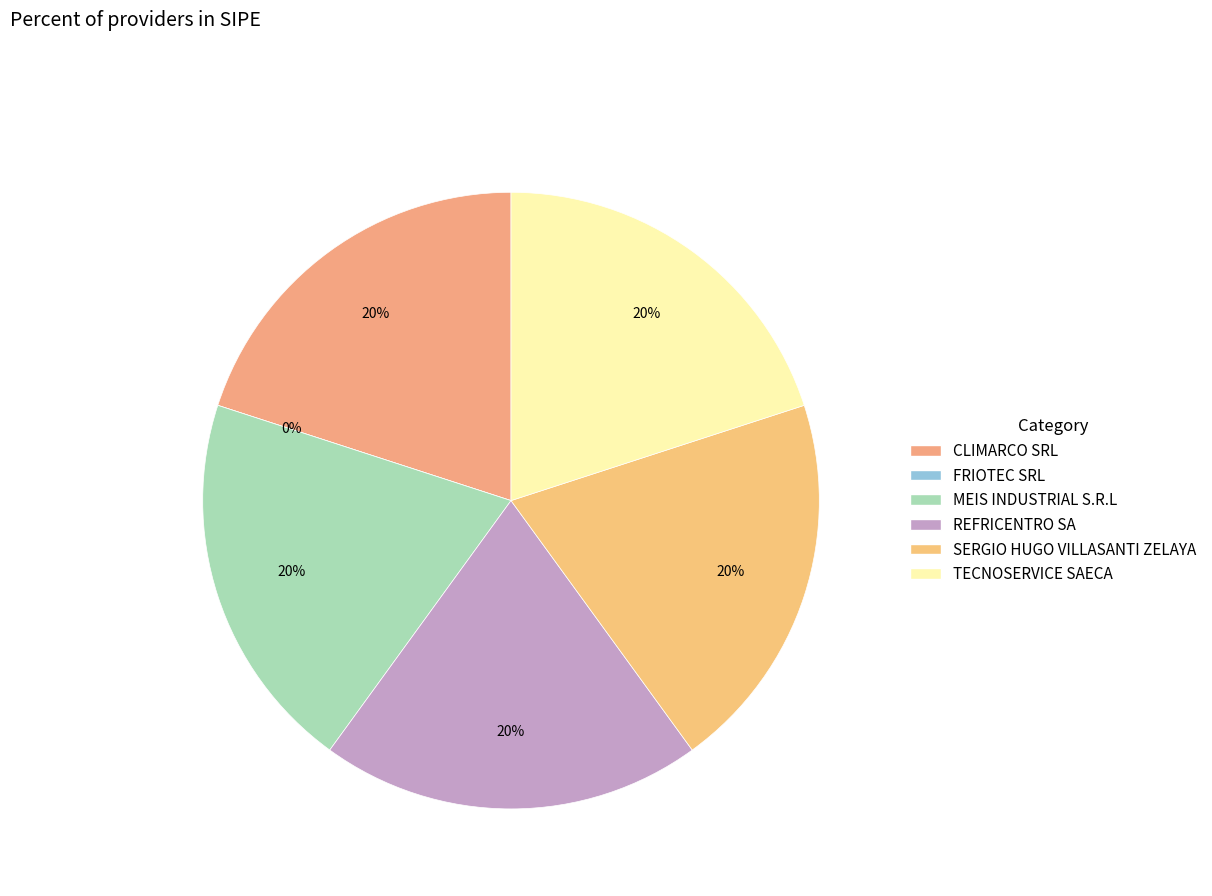

What percentage is the CLIMARCO SRL slice, to the nearest percent?

20%